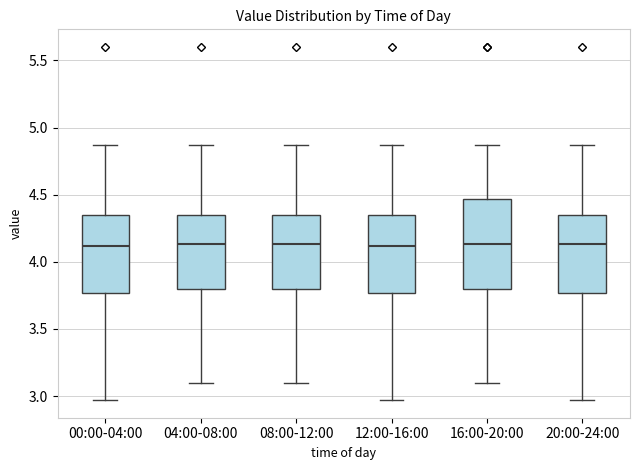

Reading left to right, transcribe this box plot: for each box, give where its median line is, the range the box spans, and where its two whiskers end, as read against the y-axis. The values are not printed on the chart, so give them approximately, as read against the axis.

00:00-04:00: median 4.10, box 3.75 to 4.35, whiskers 2.95 to 4.85
04:00-08:00: median 4.15, box 3.80 to 4.35, whiskers 3.10 to 4.85
08:00-12:00: median 4.15, box 3.80 to 4.35, whiskers 3.10 to 4.85
12:00-16:00: median 4.10, box 3.75 to 4.35, whiskers 2.95 to 4.85
16:00-20:00: median 4.15, box 3.80 to 4.45, whiskers 3.10 to 4.85
20:00-24:00: median 4.15, box 3.75 to 4.35, whiskers 2.95 to 4.85